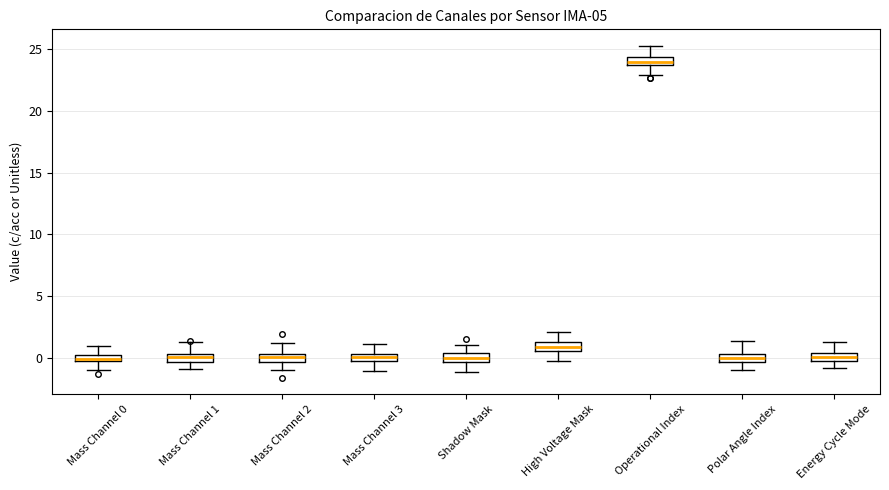

Where does the median line of the box for Mass Channel 3 sit on the y-axis? The values are not printed on the chart, so give them approximately, as read against the axis.

0.0